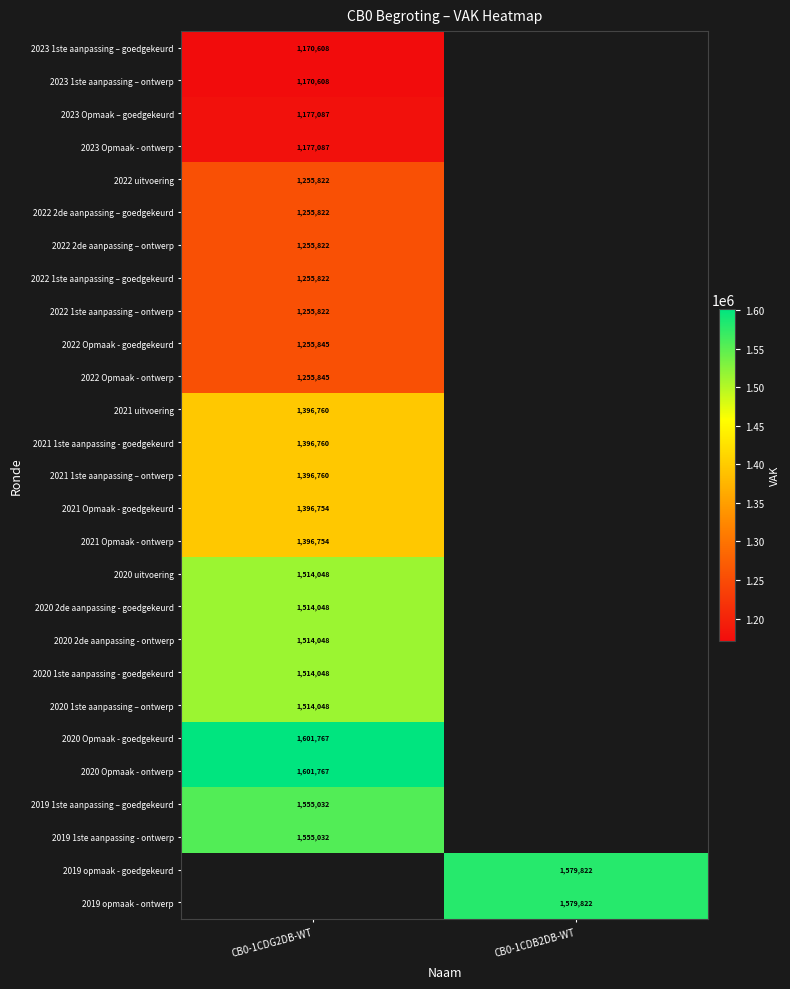

Is it true that 2022 uitvoering equals 1255822 at CB0-1CDG2DB-WT?

True